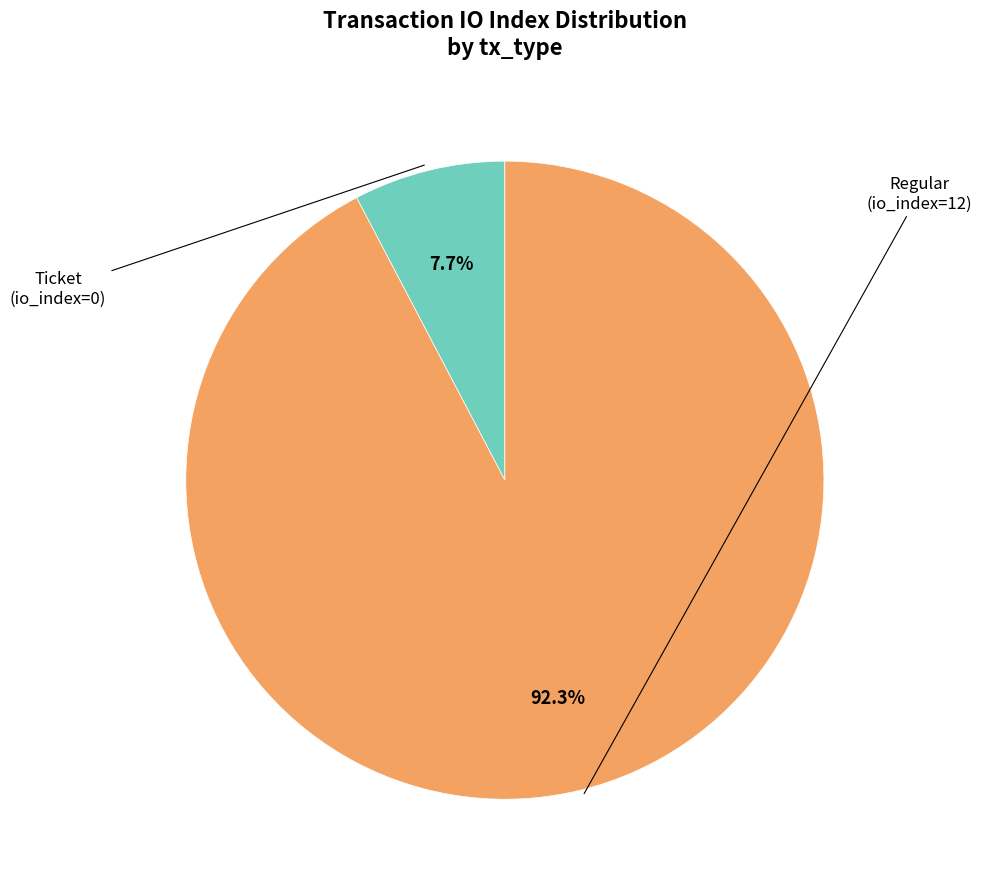

What is the smallest slice in the pie chart?

Ticket (io_index=0)